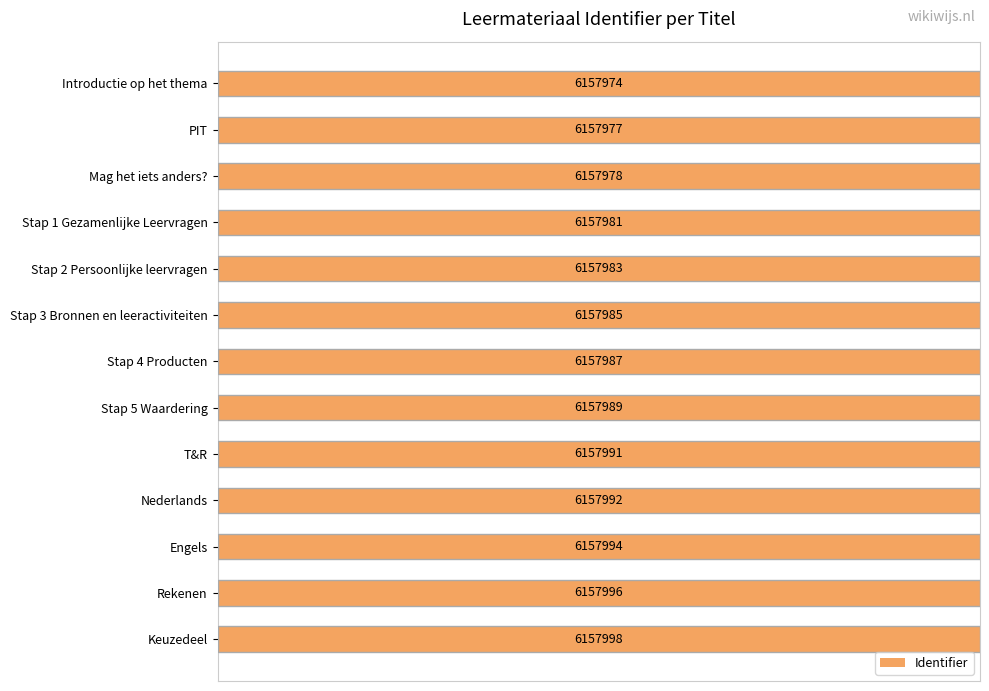

What is the ratio of the value at Stap 1 Gezamenlijke Leervragen to the value at Stap 3 Bronnen en leeractiviteiten?

1.0